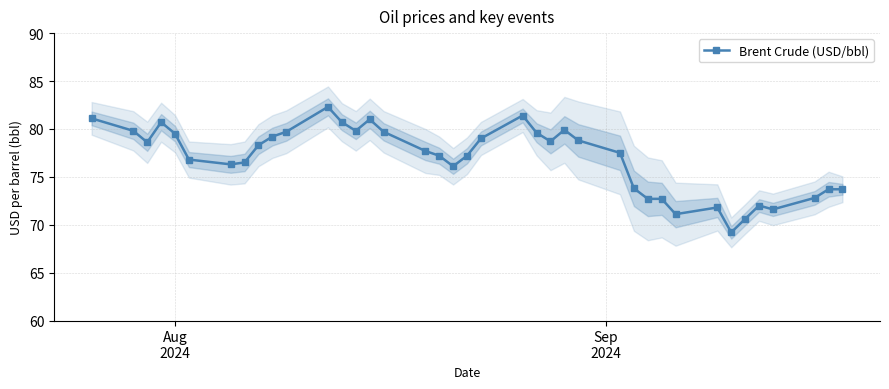

What is the value of the Brent Crude (USD/bbl) point at the 17th from the left?

77.7